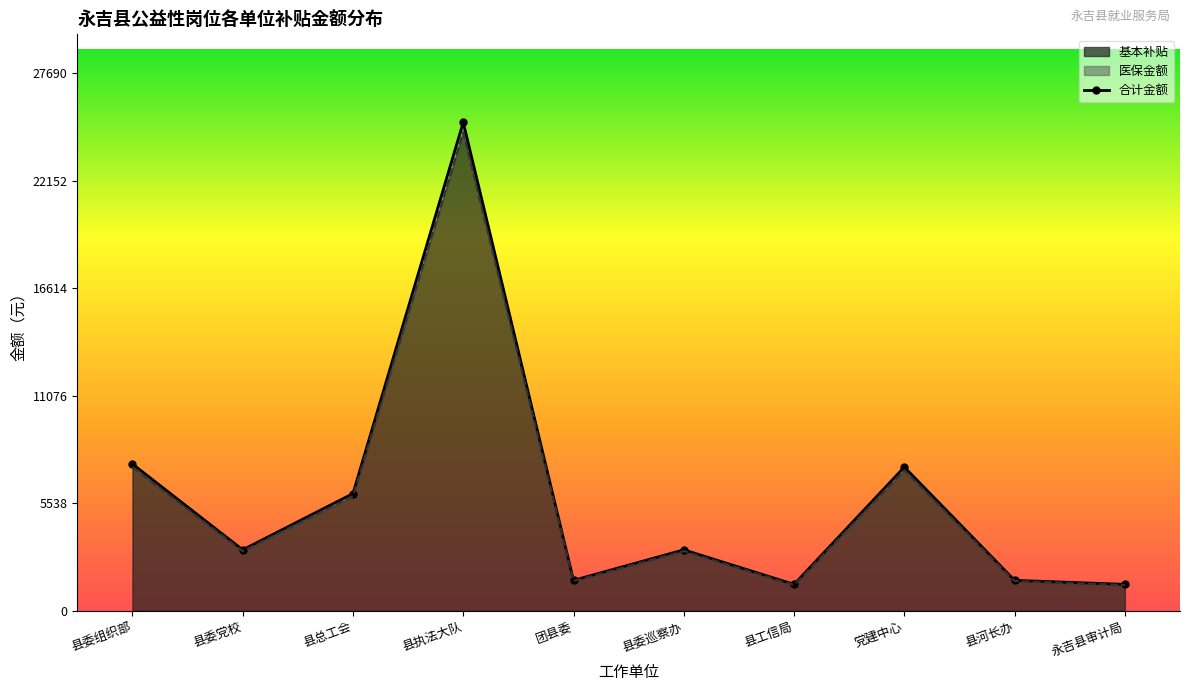

At which category does the chart reach its minimum across all series?

县工信局